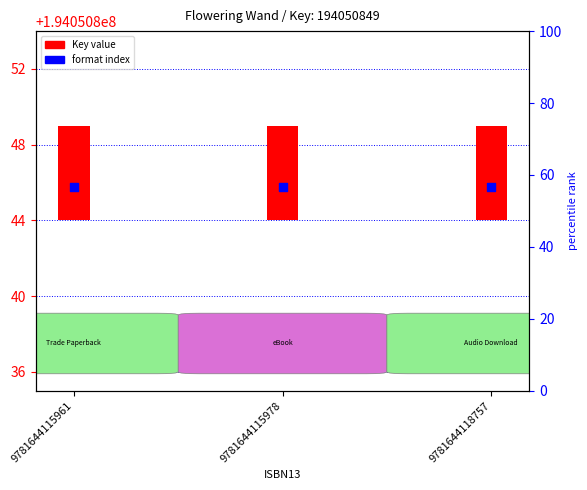

At how many categories does at least one series exceed 183723613?

3